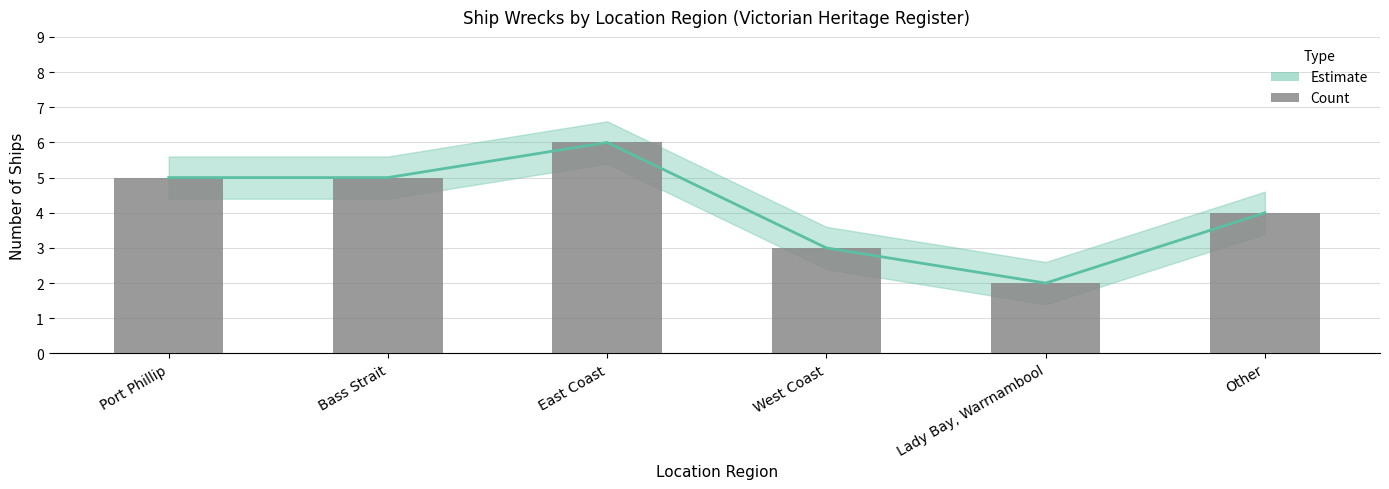

What is the label of the 3rd bar from the right?

West Coast